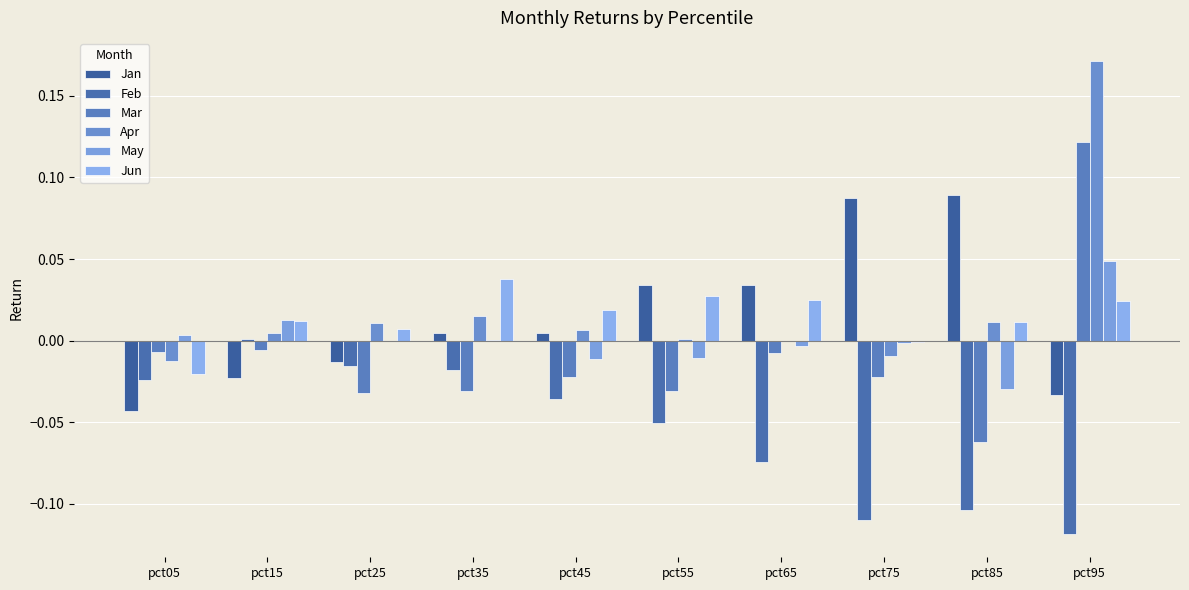

Reading right to left, list all the values displayed in this chart.

Jan: pct95=-0.0	pct85=0.1	pct75=0.1	pct65=0.0	pct55=0.0	pct45=0.0	pct35=0.0	pct25=-0.0	pct15=-0.0	pct05=-0.0
Feb: pct95=-0.1	pct85=-0.1	pct75=-0.1	pct65=-0.1	pct55=-0.1	pct45=-0.0	pct35=-0.0	pct25=-0.0	pct15=0.0	pct05=-0.0
Mar: pct95=0.1	pct85=-0.1	pct75=-0.0	pct65=-0.0	pct55=-0.0	pct45=-0.0	pct35=-0.0	pct25=-0.0	pct15=-0.0	pct05=-0.0
Apr: pct95=0.2	pct85=0.0	pct75=-0.0	pct65=-0.0	pct55=0.0	pct45=0.0	pct35=0.0	pct25=0.0	pct15=0.0	pct05=-0.0
May: pct95=0.0	pct85=-0.0	pct75=-0.0	pct65=-0.0	pct55=-0.0	pct45=-0.0	pct35=0.0	pct25=-0.0	pct15=0.0	pct05=0.0
Jun: pct95=0.0	pct85=0.0	pct75=-0.0	pct65=0.0	pct55=0.0	pct45=0.0	pct35=0.0	pct25=0.0	pct15=0.0	pct05=-0.0